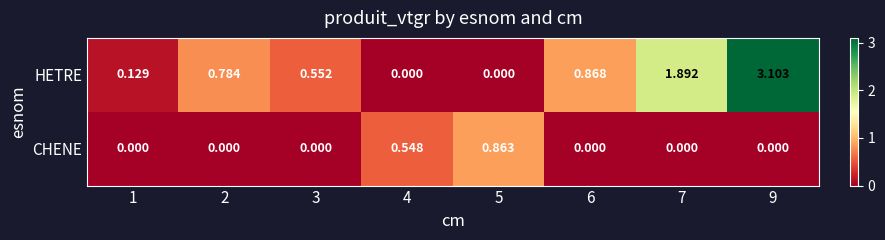

List the series in order of their overall mean, lowest first.

CHENE, HETRE